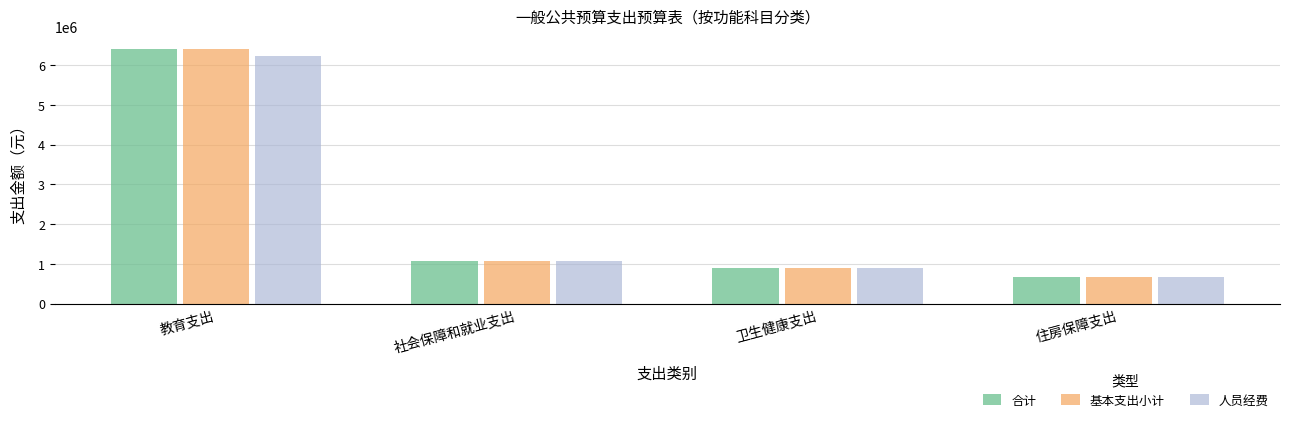

What is the difference between the second highest and minimum values in the 合计 series?

408342.6